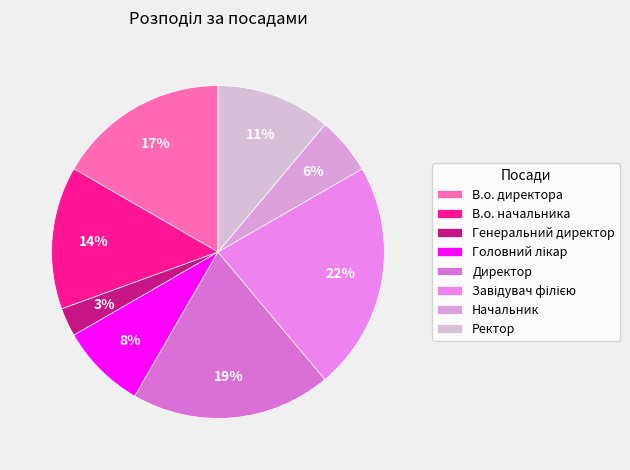

Does any single category account for the majority?

No